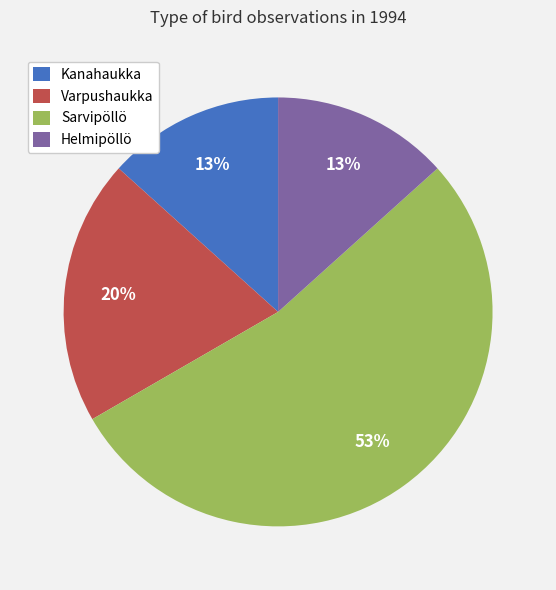

Which category has the biggest portion of the pie?

Sarvipöllö